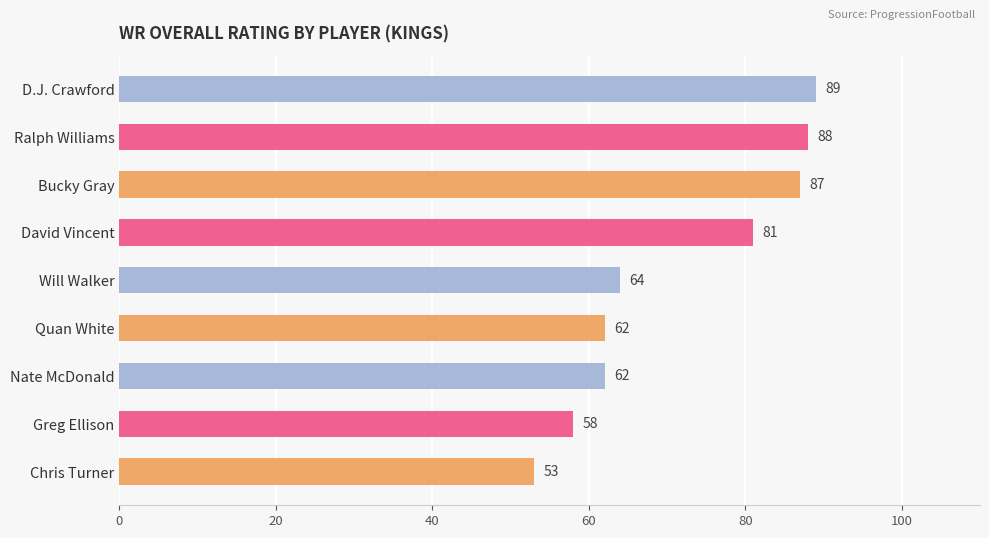

Reading top to bottom, extract all data points from this chart.

89	88	87	81	64	62	62	58	53